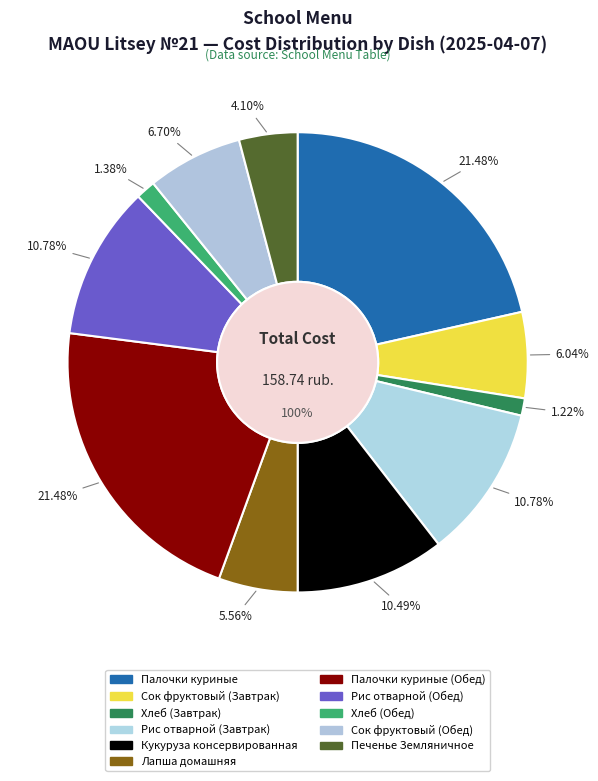

Combined, do Сок фруктовый (Завтрак) and Хлеб (Завтрак) account for over 50%?

No